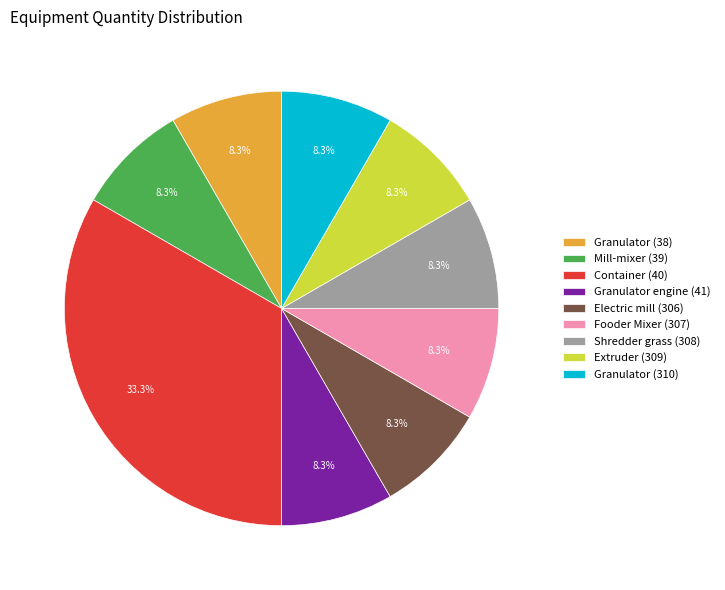

What percentage do Container (40) and Shredder grass (308) together represent?

41.7%